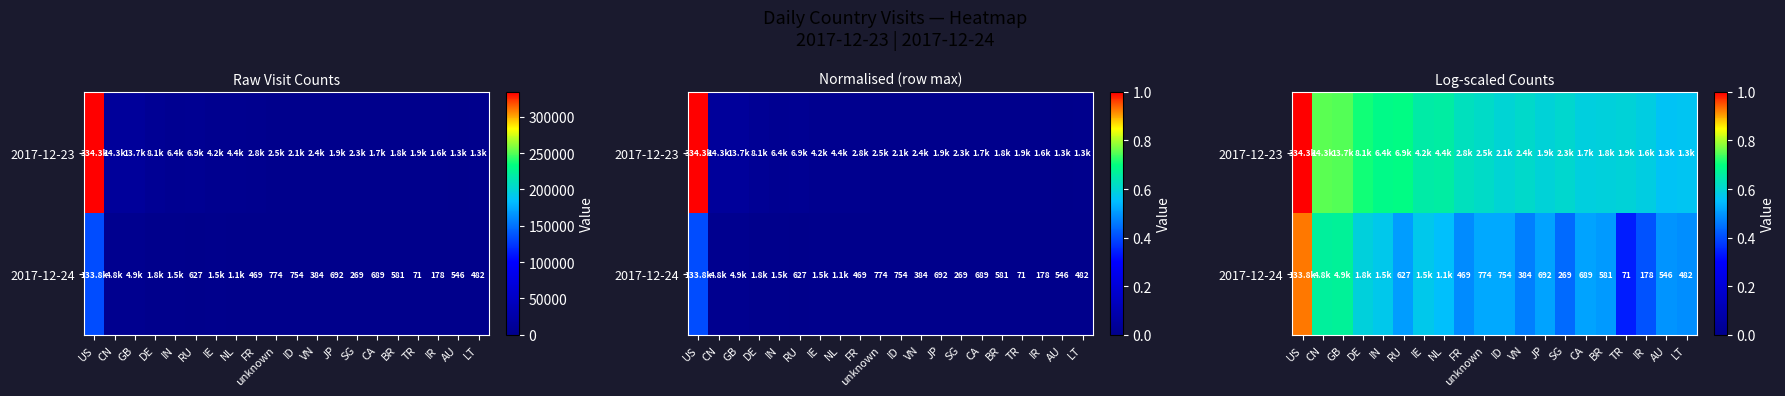

Which has a higher value, VN or BR?

VN